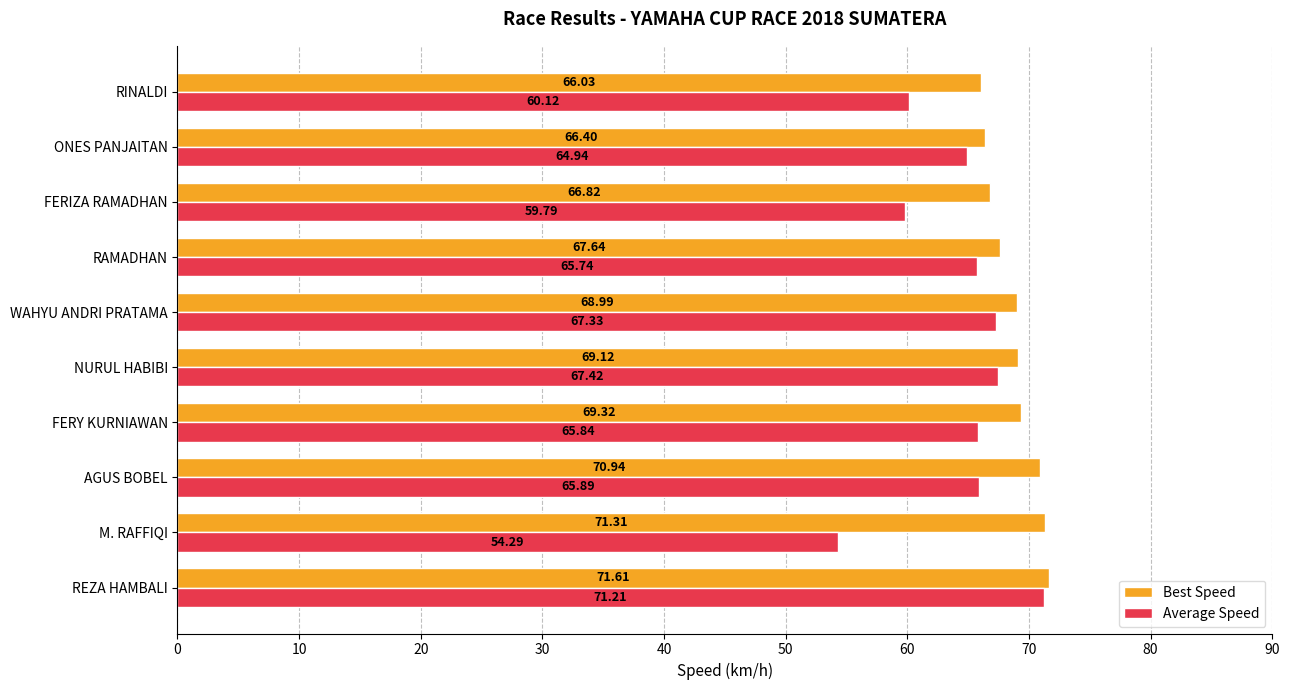

Which series has the largest total across all categories?

Best Speed